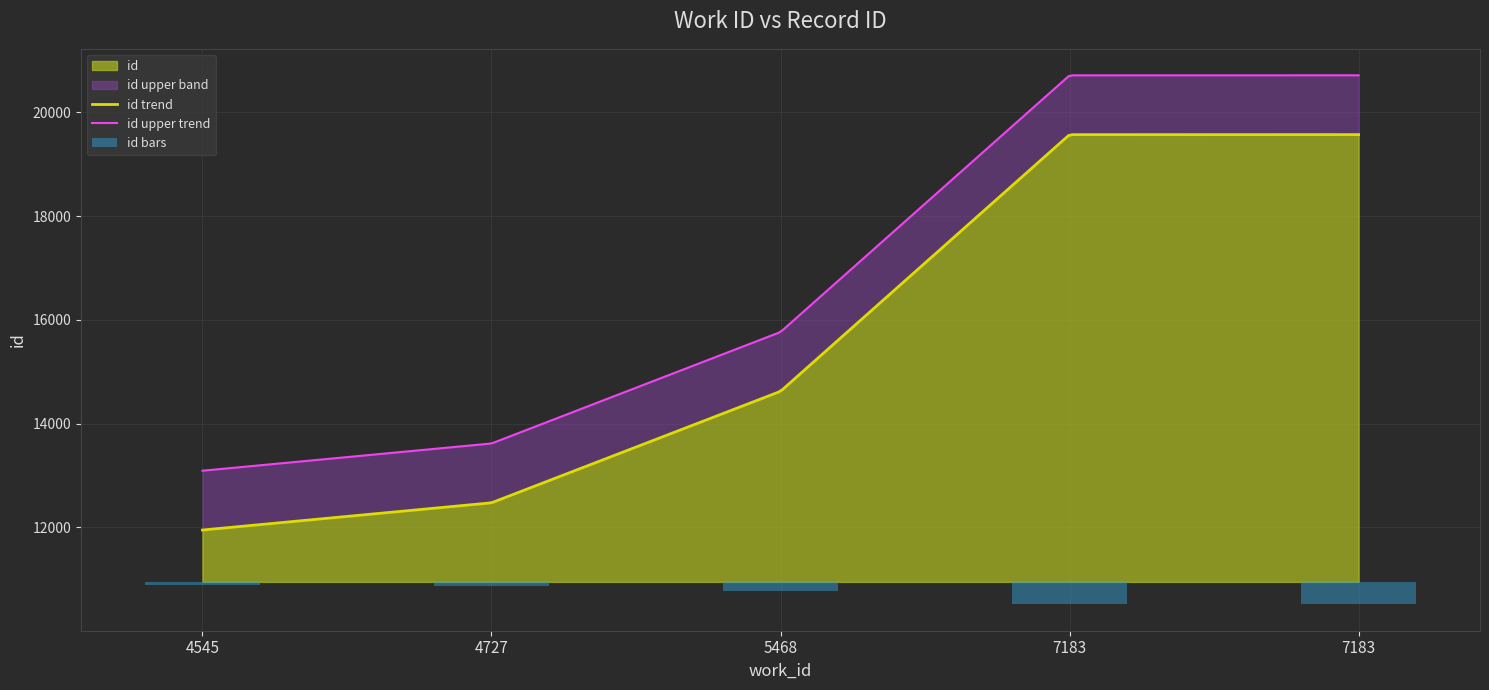

What is the change in value from 5468 to 7183?

-247.5